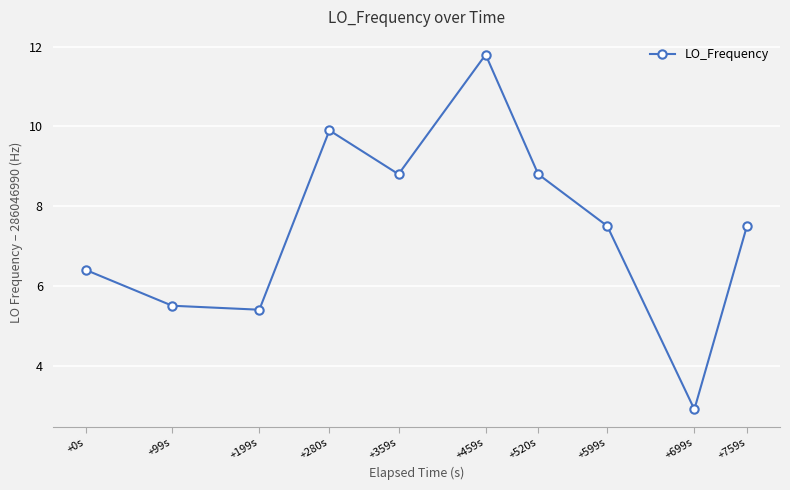

The chart shows a value of 7.6 at +199s. True or false?

False